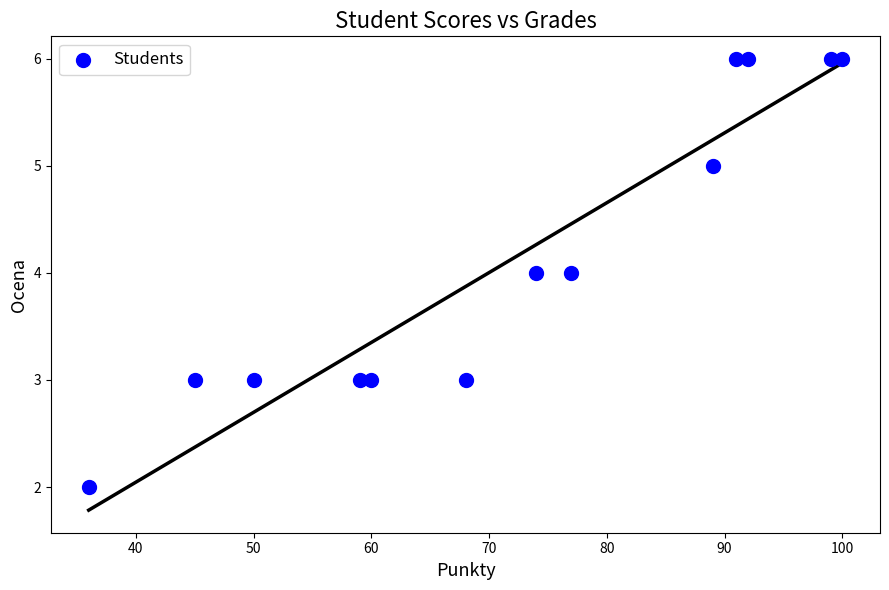

What is the range of X values (max minus min)?

64